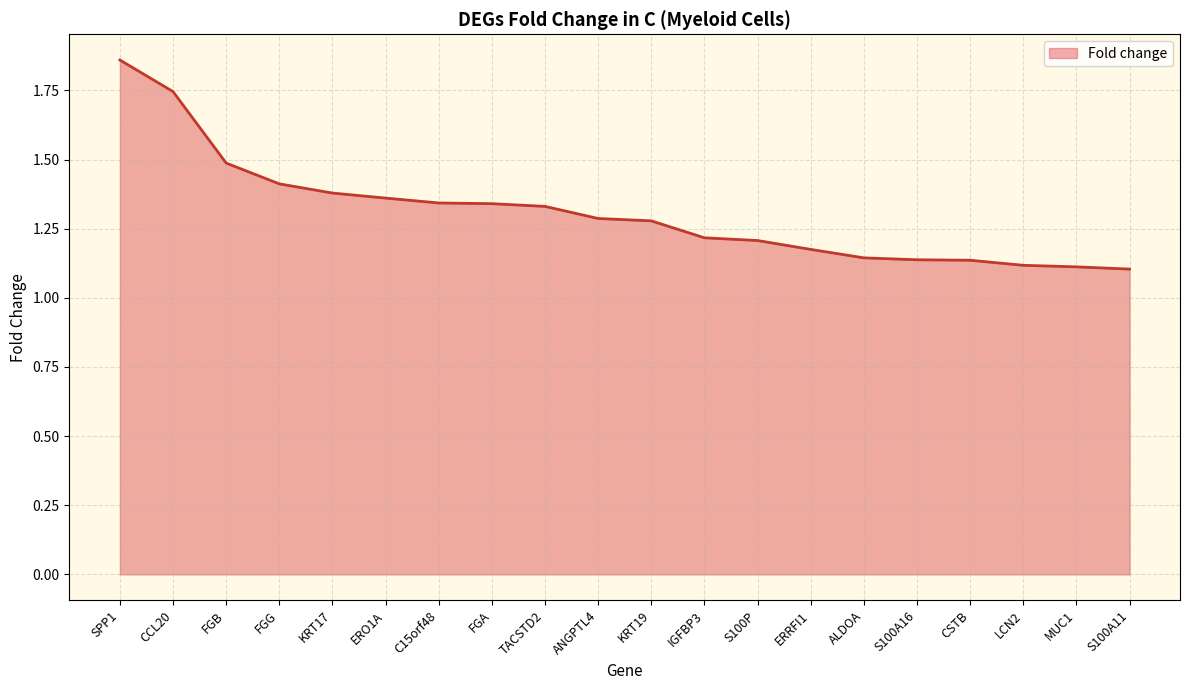

The value at ANGPTL4 is 0.6. True or false?

False